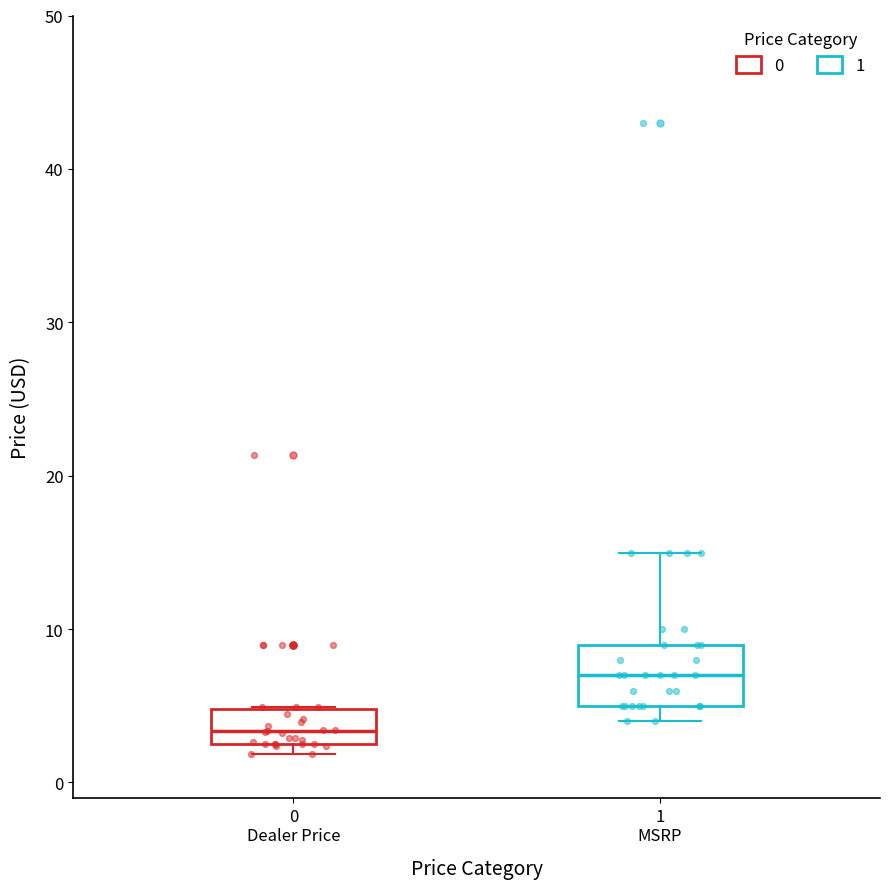

Which box has the lowest median line?

0 Dealer Price